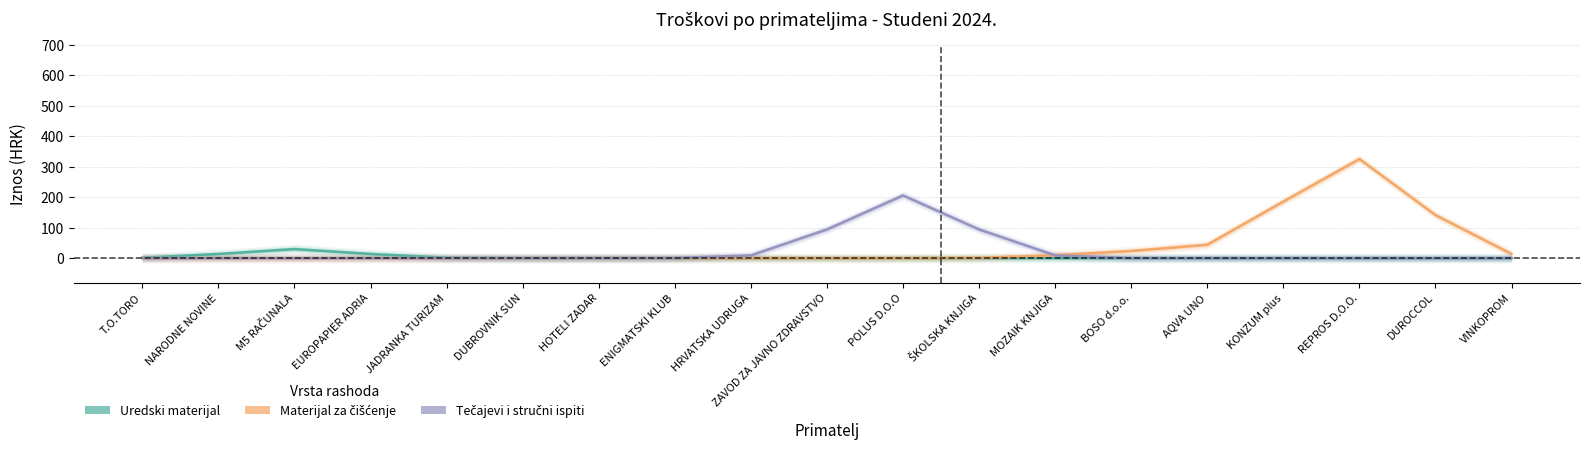

What is the label of the 8th point from the right?

ŠKOLSKA KNJIGA